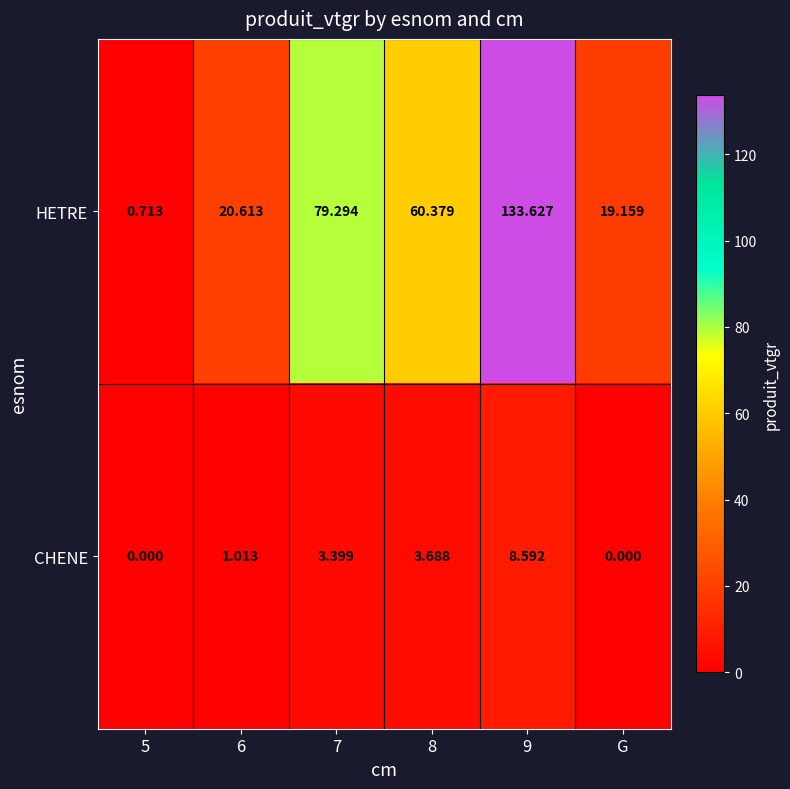

Rank the series by their average value, from highest to lowest.

HETRE, CHENE